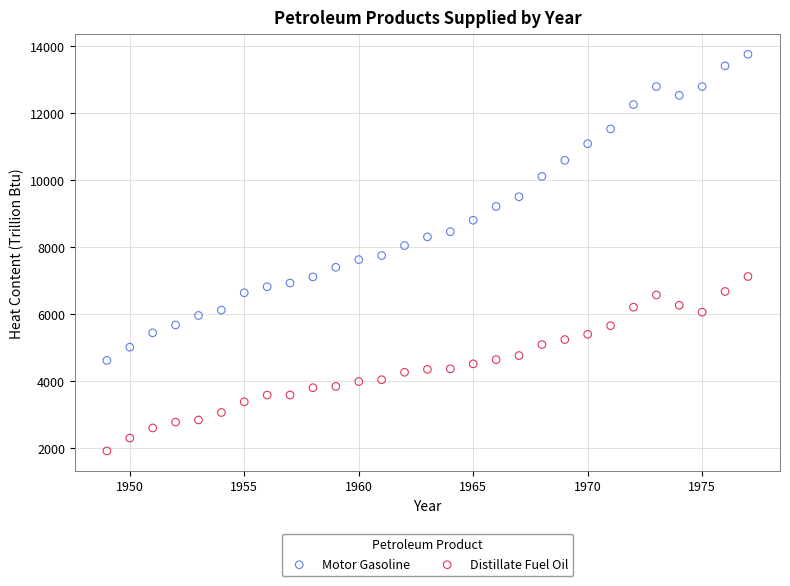

Across all data points, what is the range of X values (max minus min)?

28.0